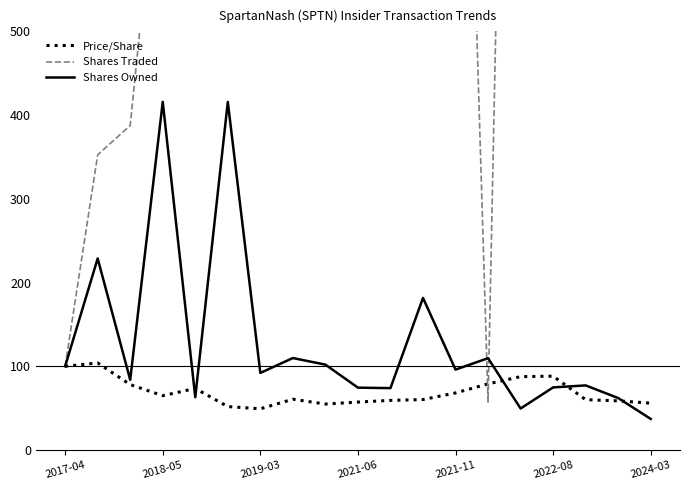

The value of Price/Share at 2018-05 is 37.6. True or false?

False